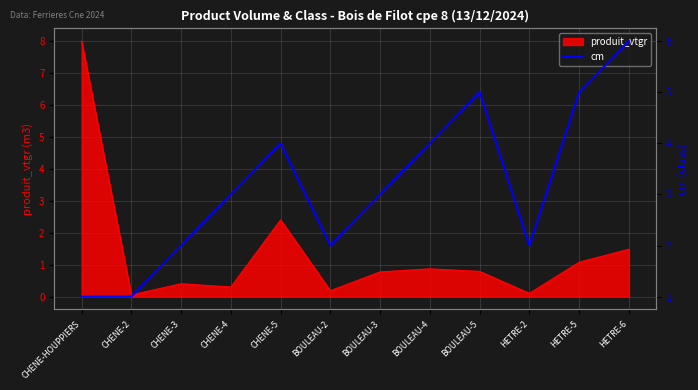

Which has a higher value, BOULEAU-5 or BOULEAU-3?

BOULEAU-5